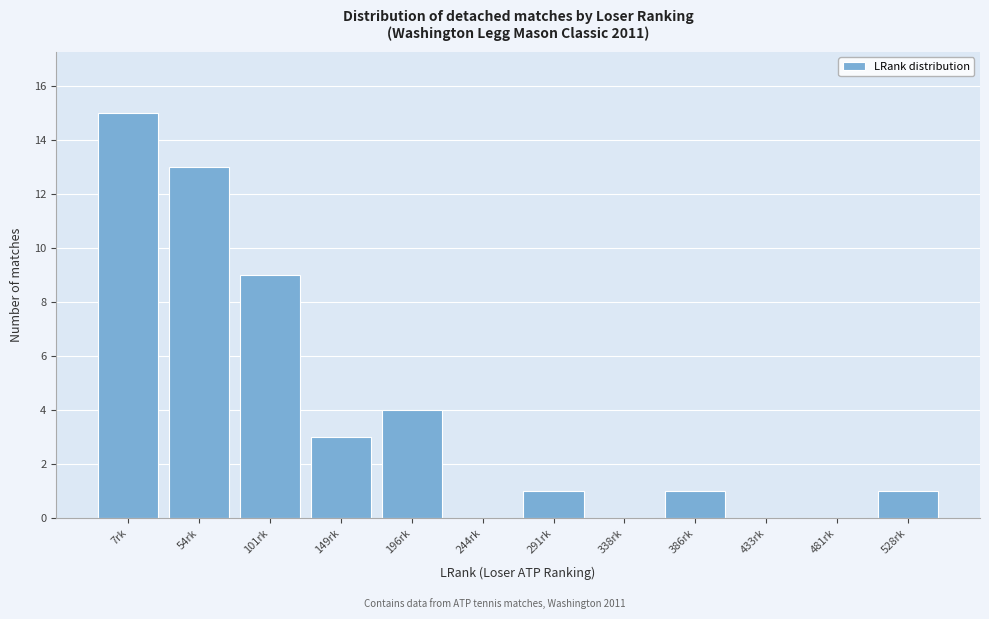

Reading right to left, what are all the values shown in this chart?

528rk=1	481rk=0	433rk=0	386rk=1	338rk=0	291rk=1	244rk=0	196rk=4	149rk=3	101rk=9	54rk=13	7rk=15